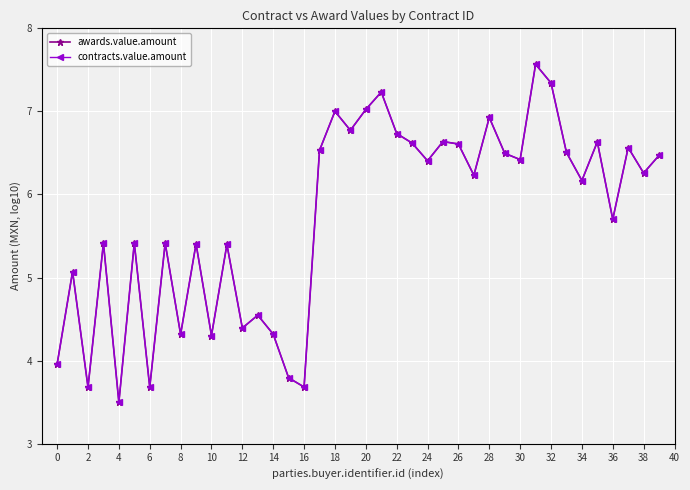

Does the chart have visible grid lines?

Yes